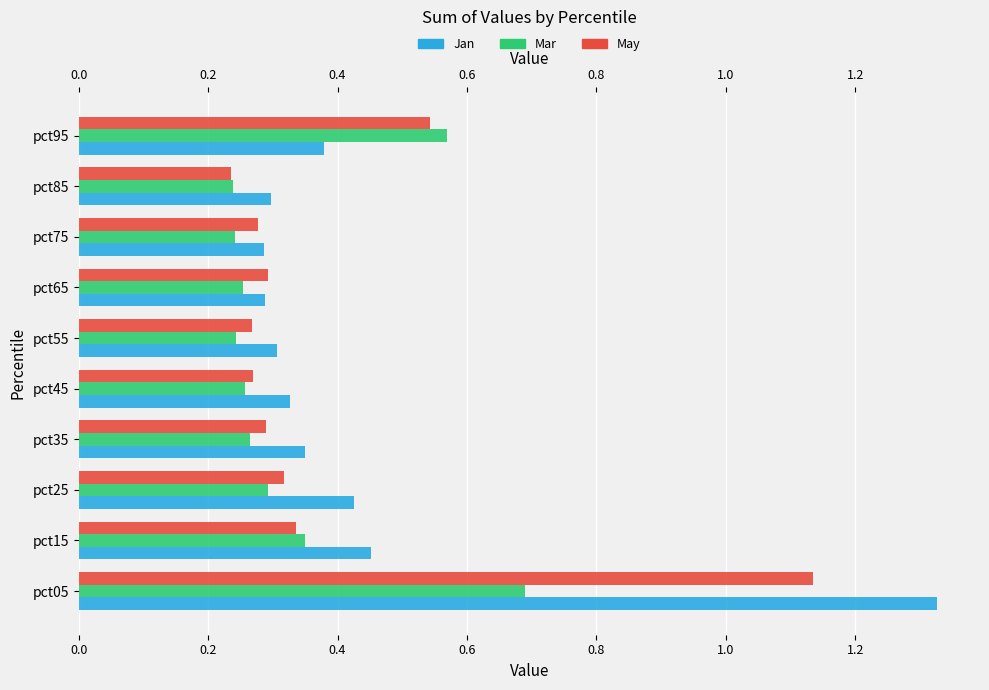

What are all the series names shown in the legend?

Jan, Mar, May